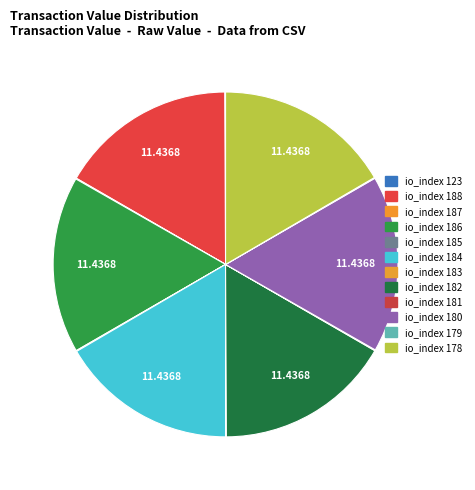

How much of the chart is everything except io_index 123?

99.9%